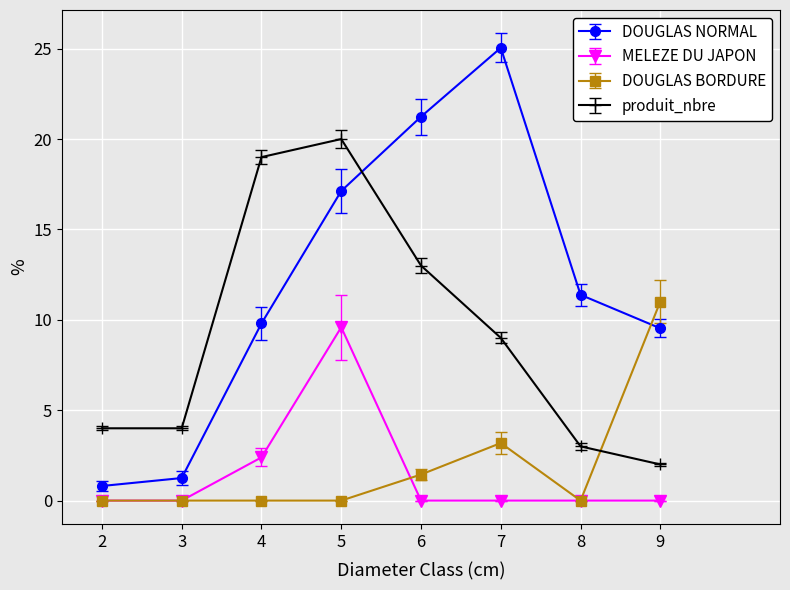

True or false: MELEZE DU JAPON and DOUGLAS NORMAL cross at least once.

False